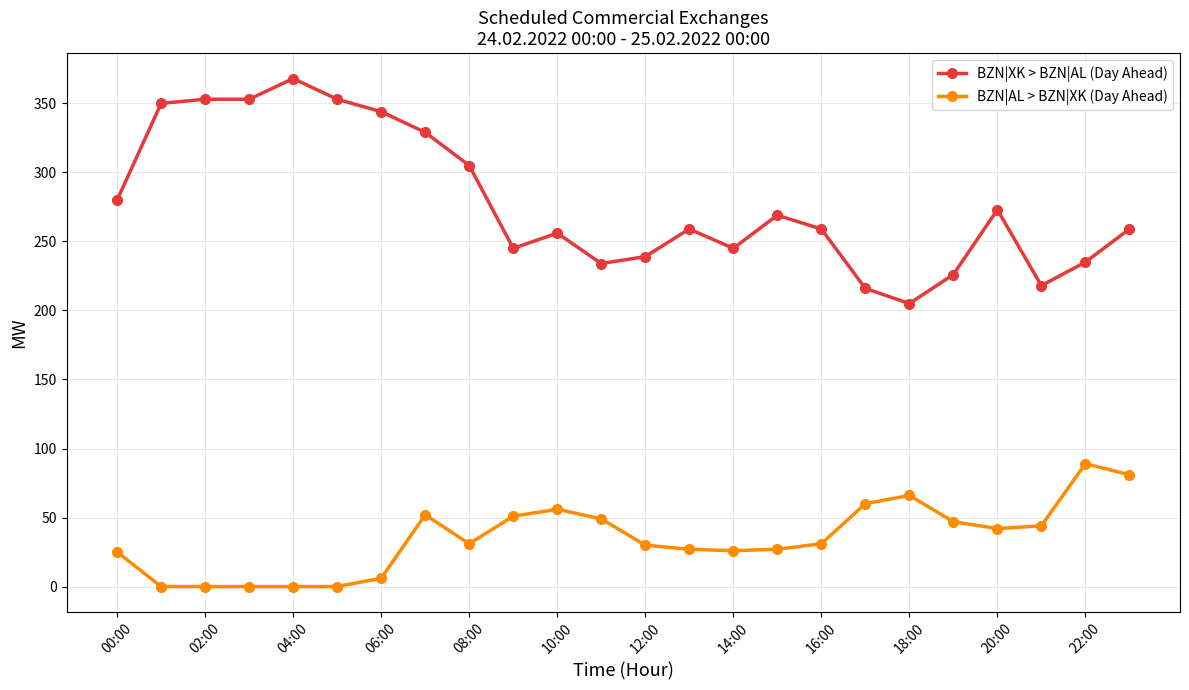

What is the value of the BZN|XK > BZN|AL (Day Ahead) point at the 2nd from the left?

350